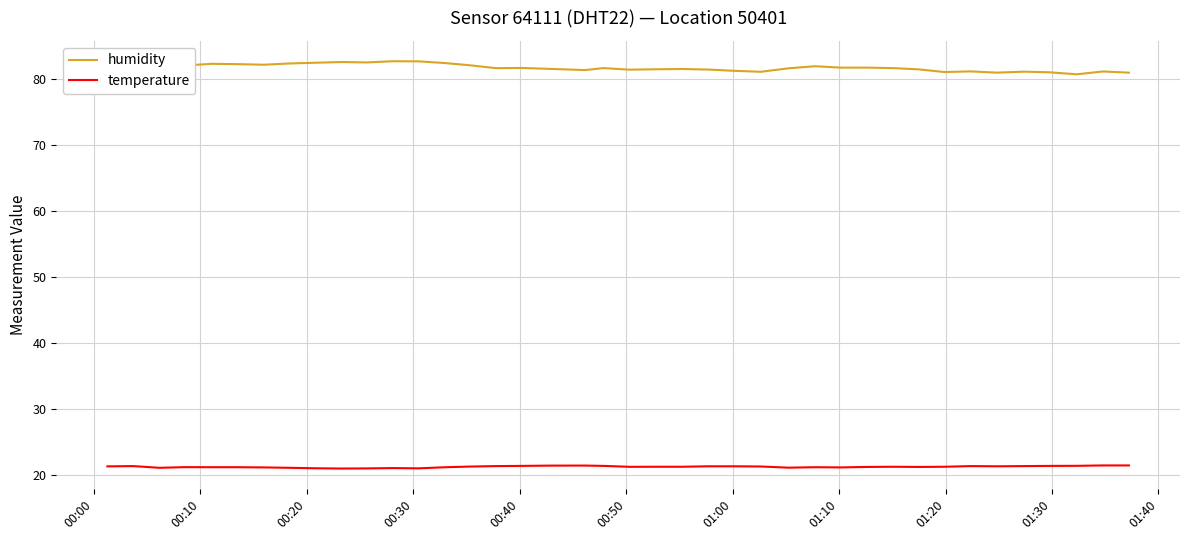

True or false: temperature and humidity intersect in this chart.

False